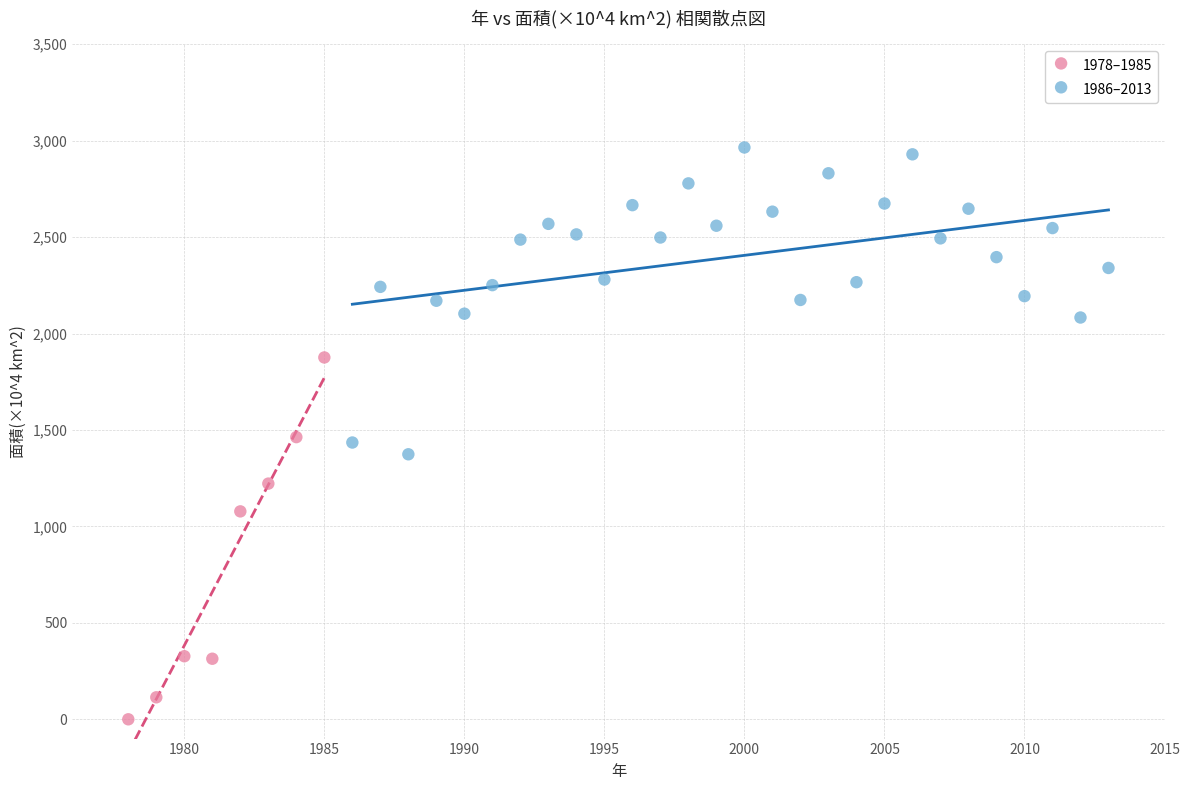

Which series reaches the maximum Y coordinate?

1986–2013